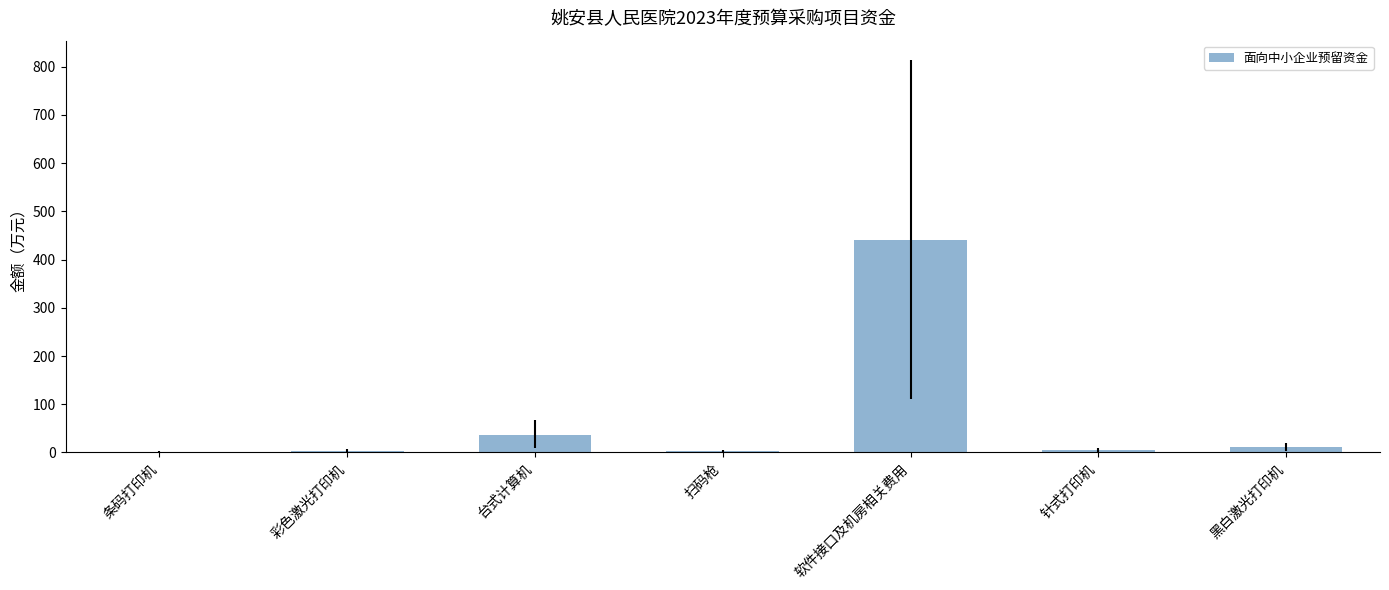

How many distinct data groups are displayed?

1